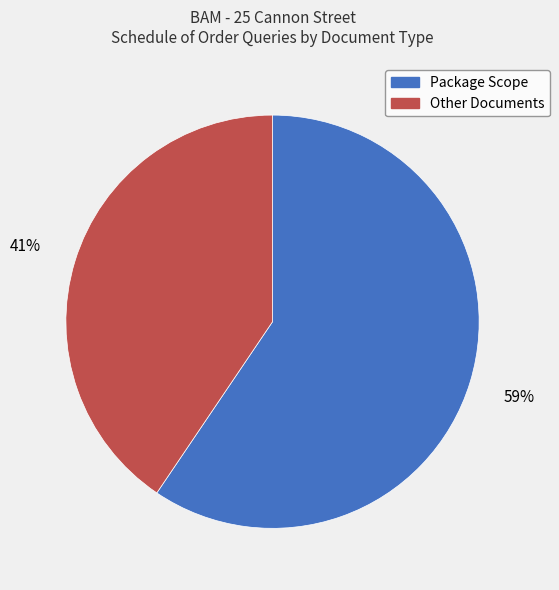

Is there any slice that represents more than half of the pie?

Yes